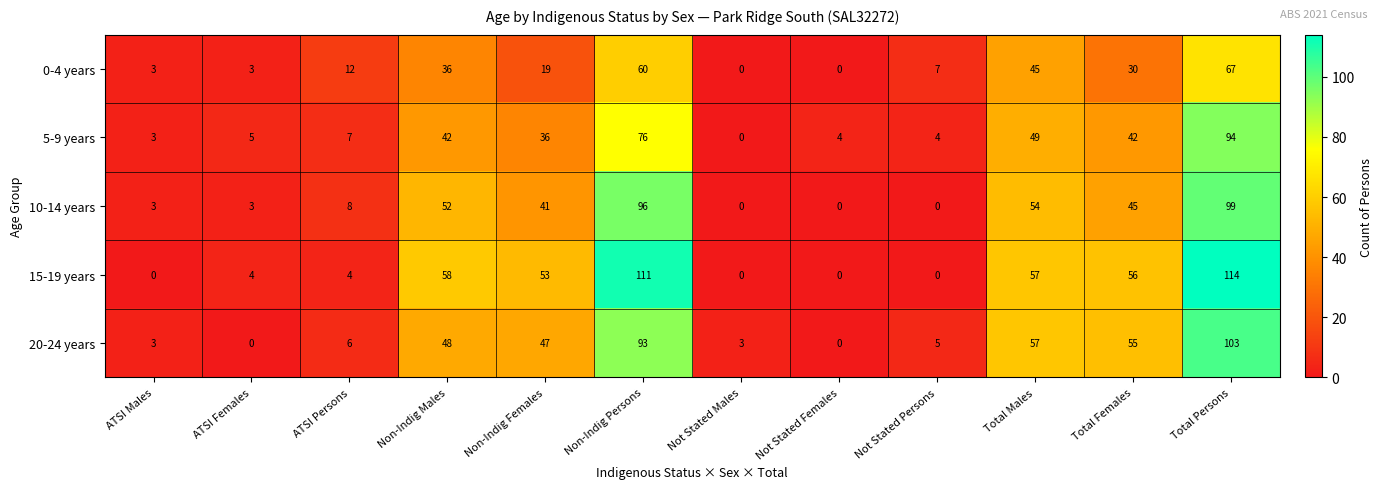

Which series has the largest range (max minus min)?

15-19 years